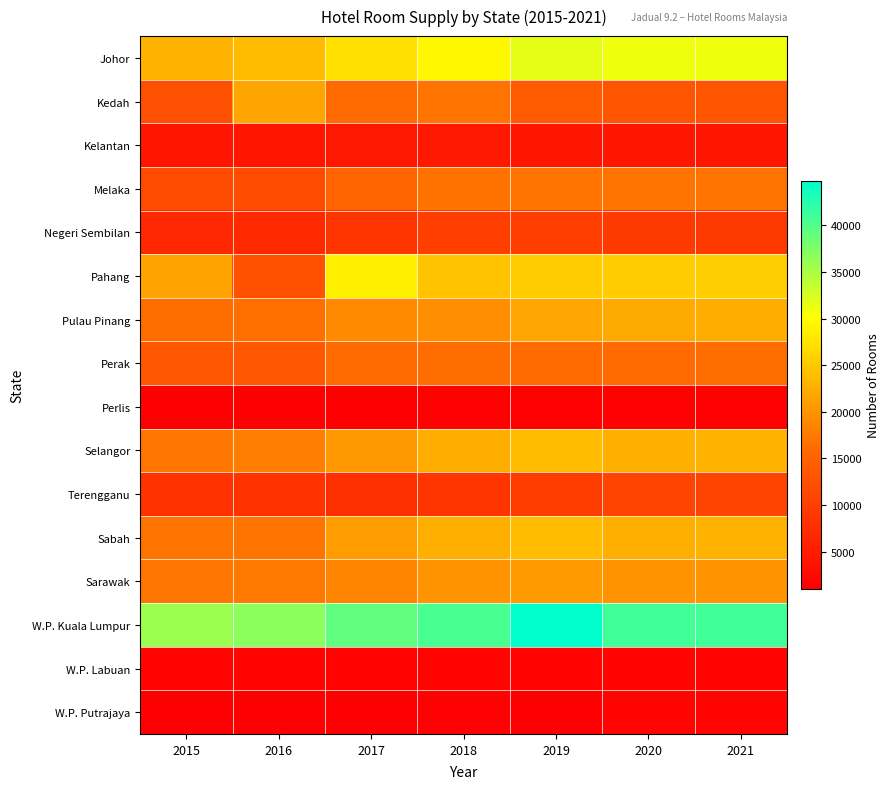

What is the maximum value shown in the chart?

44784